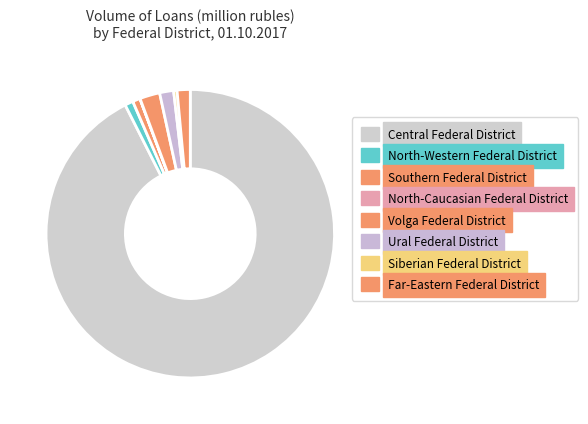

What is the largest slice in the pie chart?

Central Federal District